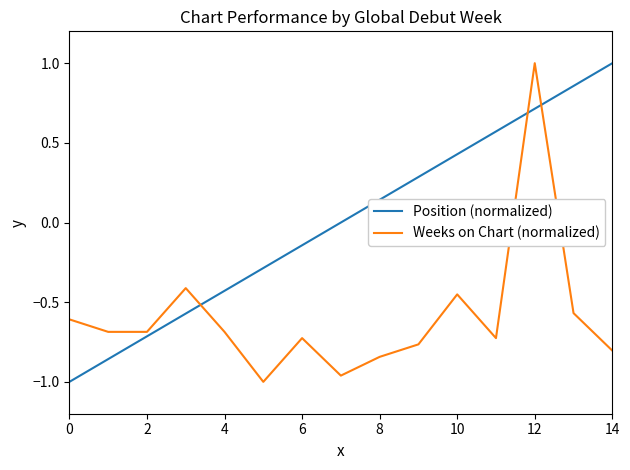

True or false: Position (normalized) and Weeks on Chart (normalized) cross at least once.

True